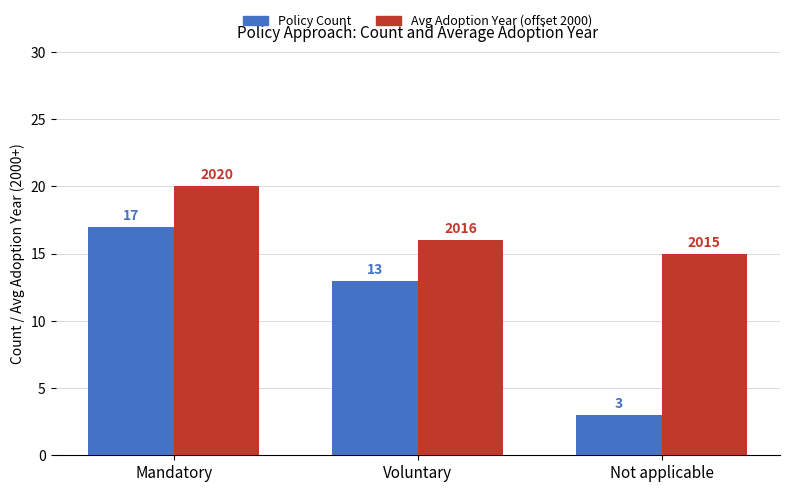

At which category does the chart reach its peak across all series?

Mandatory